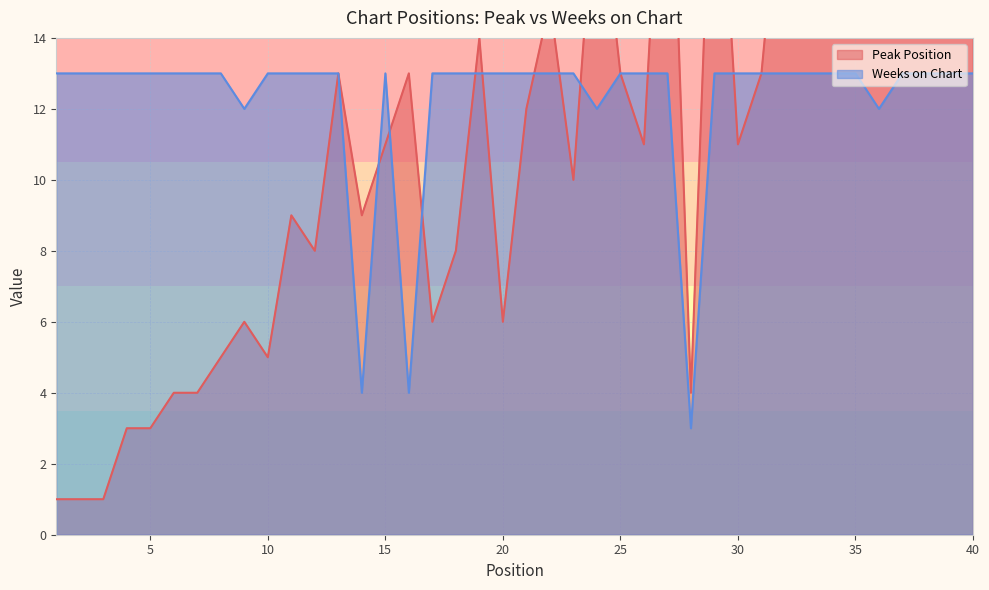

Between 25 and 39, which is larger?

39